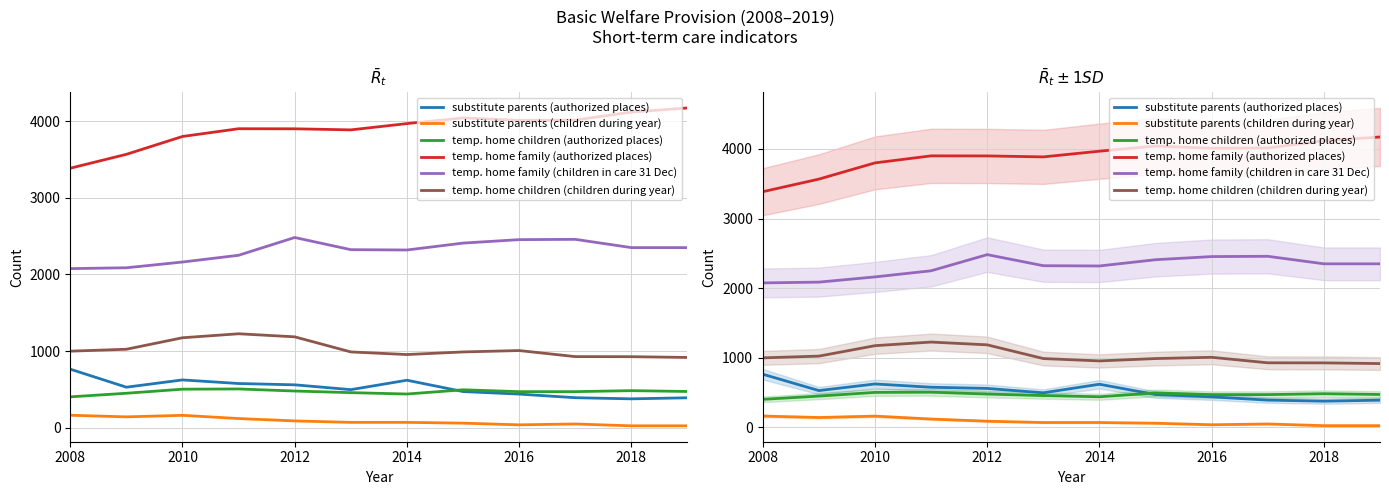

In temp. home children (authorized places), how many points are higher than both neighbors (excluding endpoints)?

3